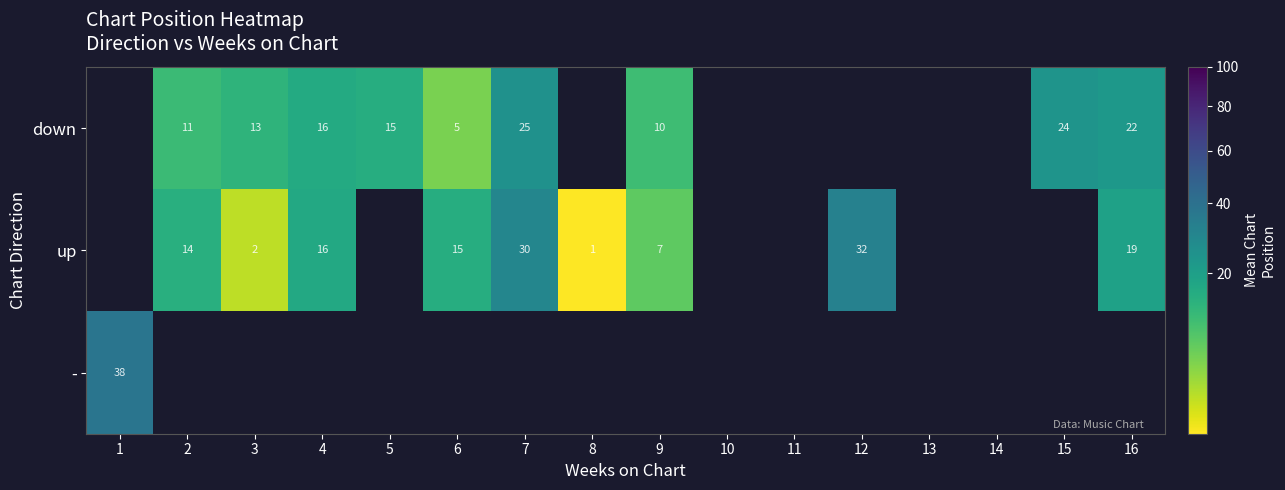

Is the value of down at 5 greater than the value of up at 8?

Yes